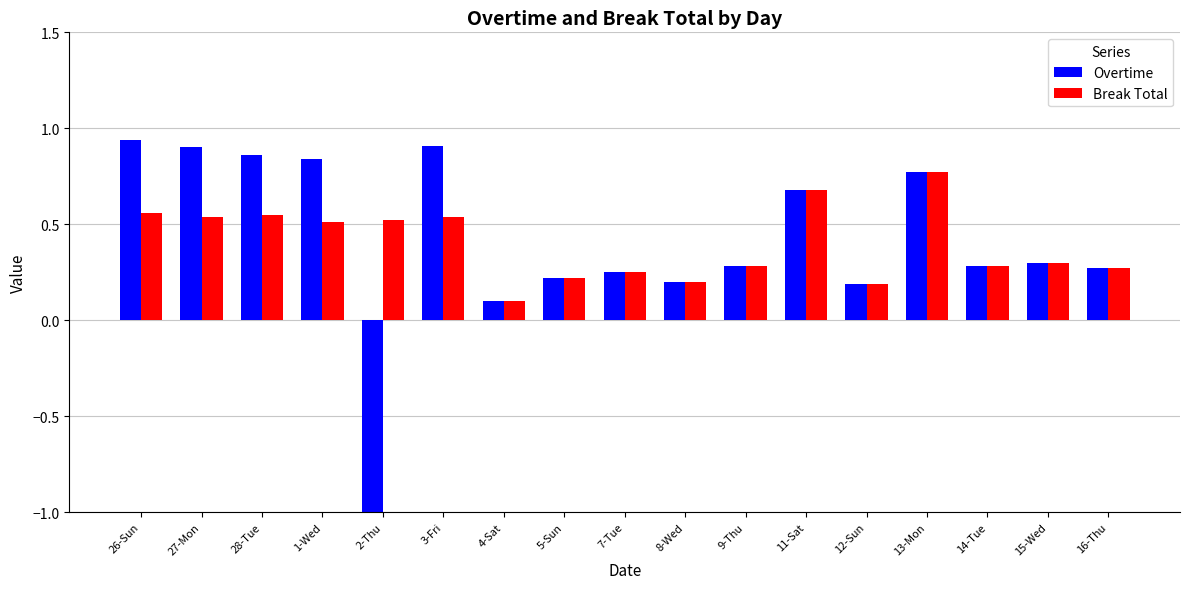

Reading left to right, extract all data points from this chart.

Overtime: 0.9	0.9	0.9	0.8	-20.6	0.9	0.1	0.2	0.2	0.2	0.3	0.7	0.2	0.8	0.3	0.3	0.3
Break Total: 0.6	0.5	0.6	0.5	0.5	0.5	0.1	0.2	0.2	0.2	0.3	0.7	0.2	0.8	0.3	0.3	0.3